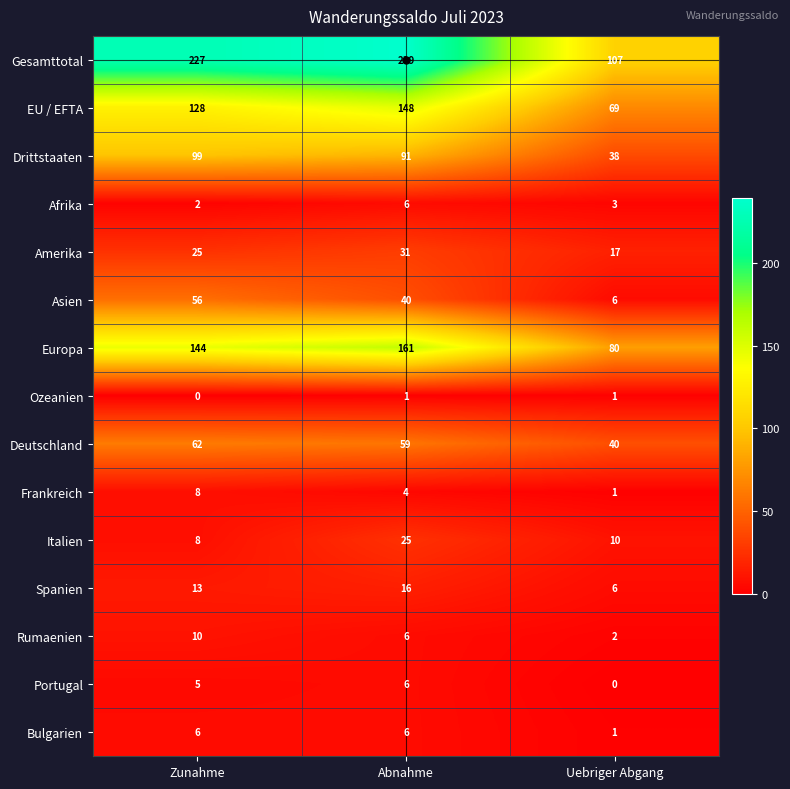

What is the approximate value of Frankreich at Abnahme?

4